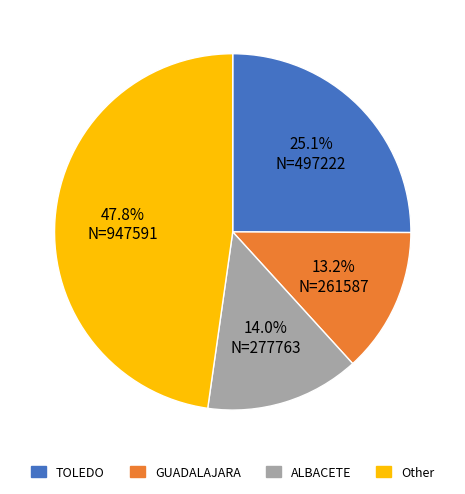

Between ALBACETE and Other, which is larger?

Other